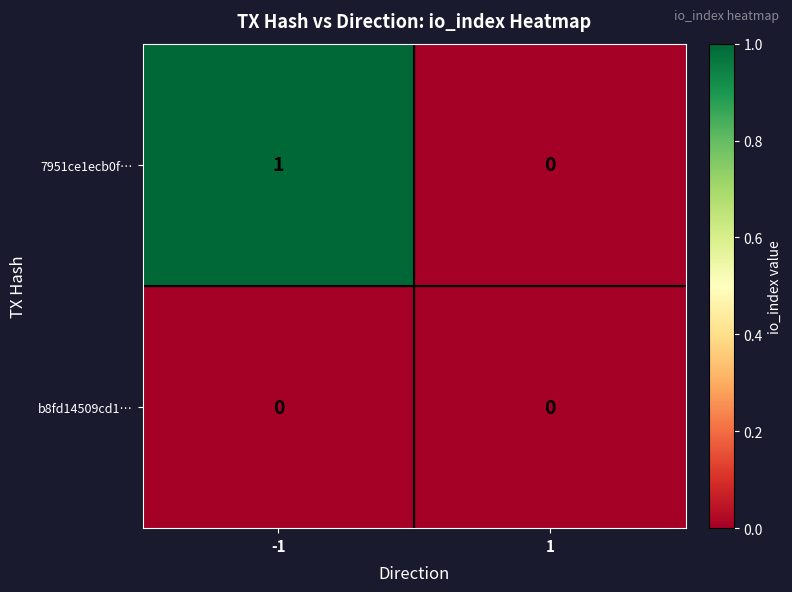

Which series changed the most between -1 and 1?

7951ce1ecb0f…